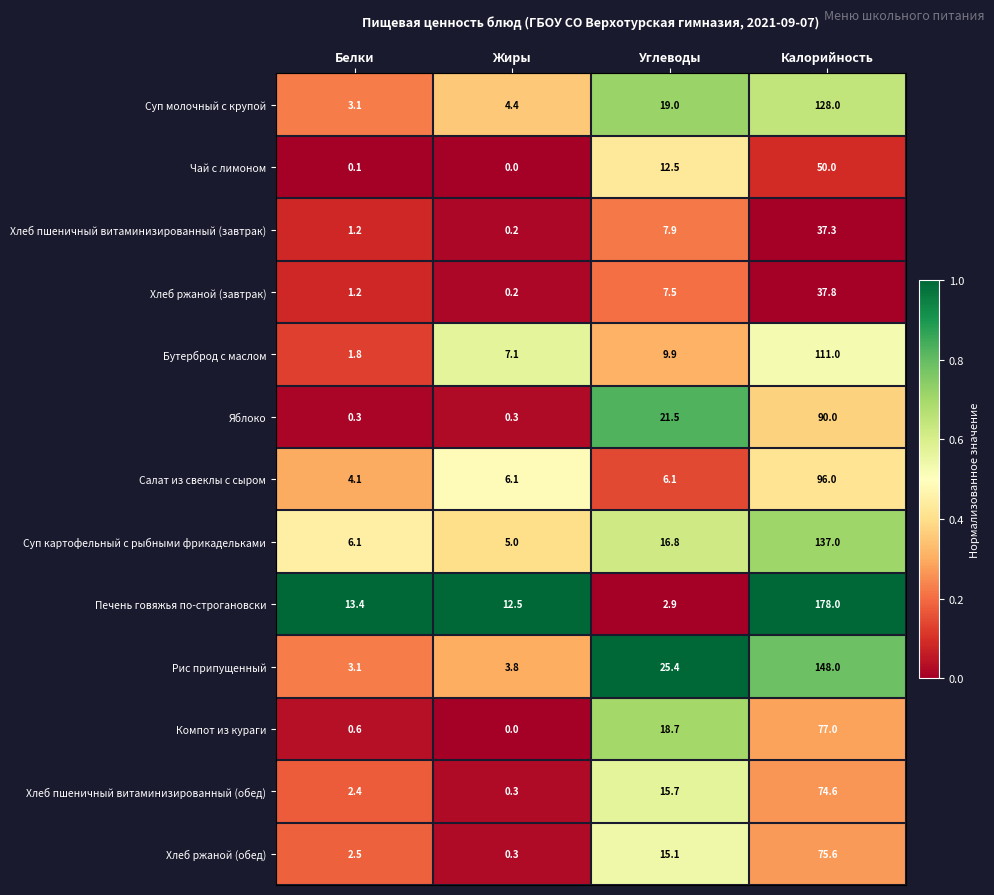

True or false: Хлеб ржаной (обед) has a value of 75.6 at Калорийность.

True